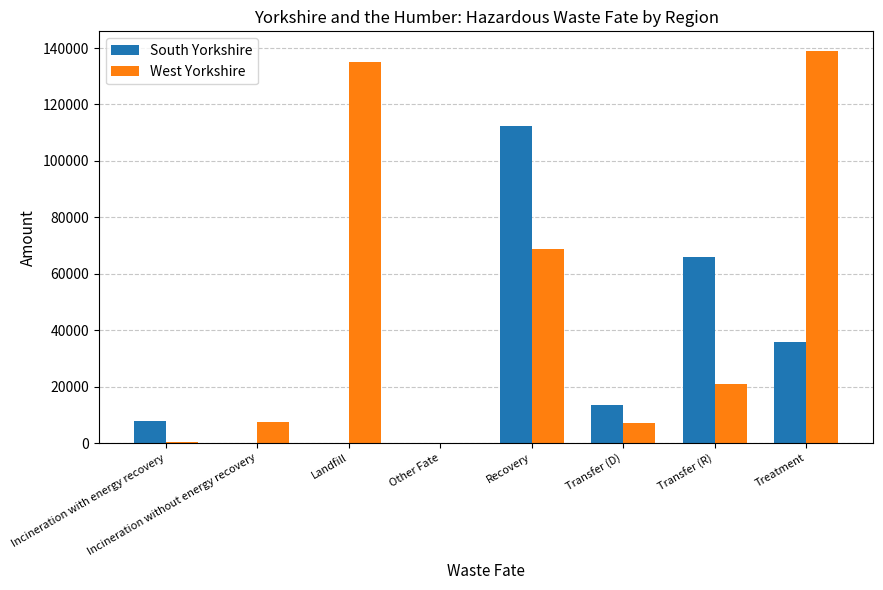

At which label does South Yorkshire reach its peak?

Recovery